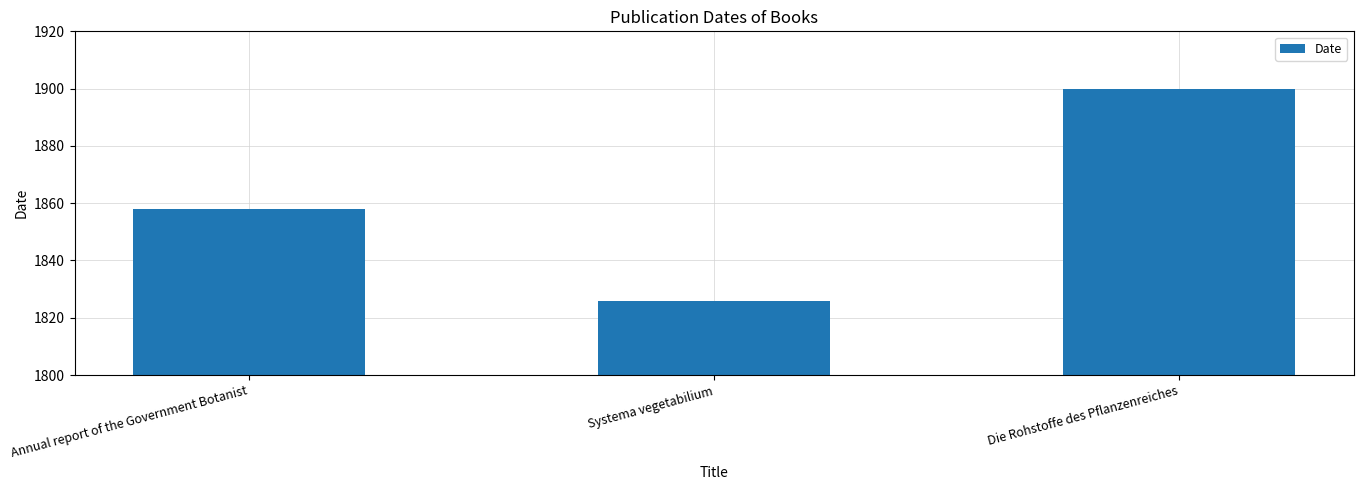

Between Systema vegetabilium and Die Rohstoffe des Pflanzenreiches, which is larger?

Die Rohstoffe des Pflanzenreiches